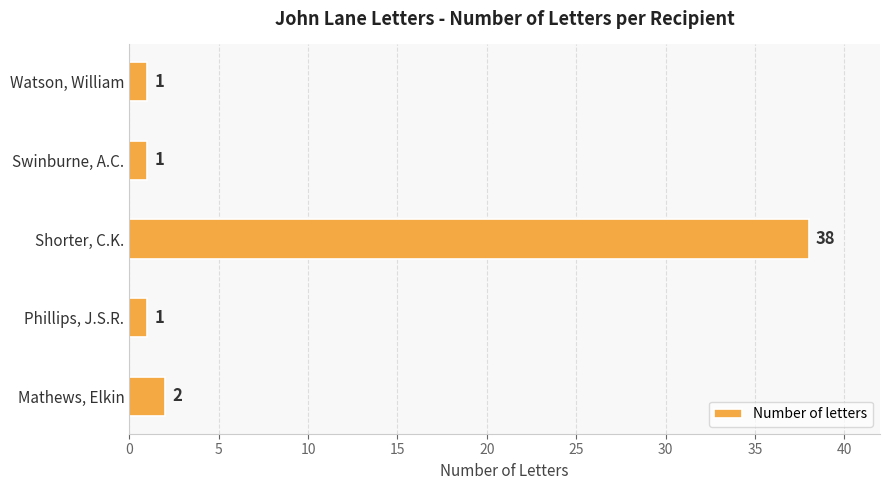

The chart shows a value of 1 at Swinburne, A.C.. True or false?

True